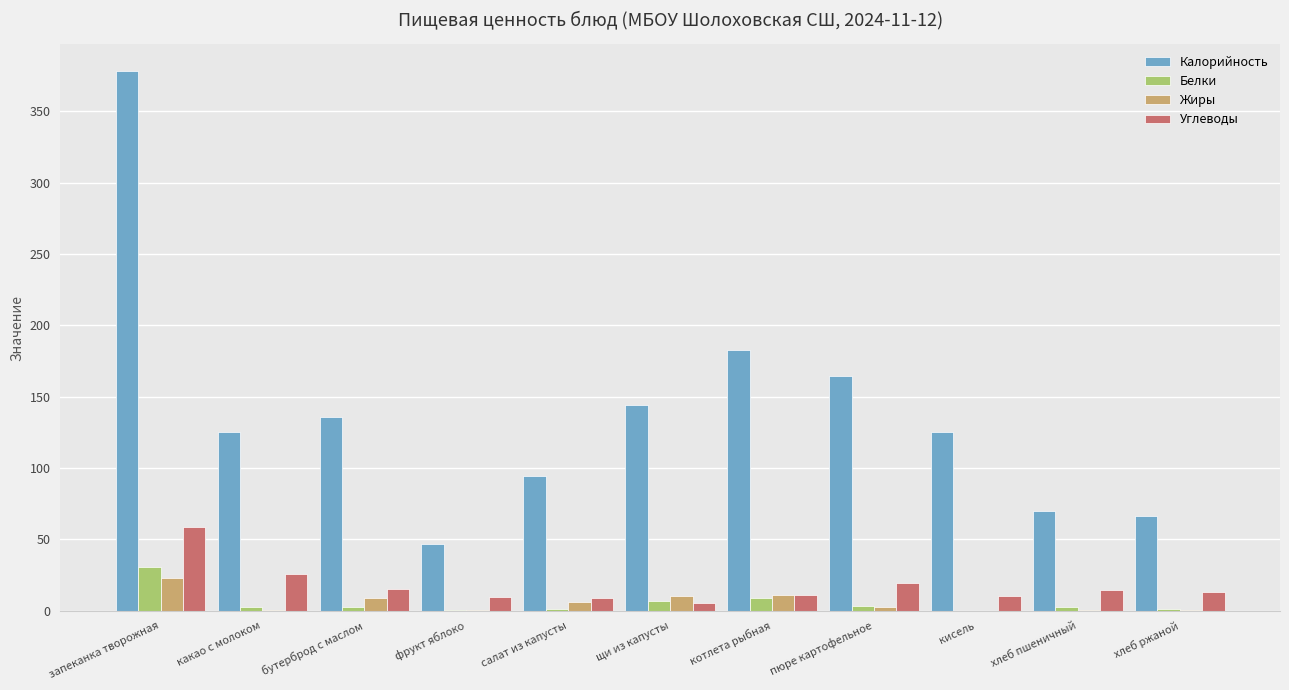

What is the sum of all Калорийность values?

1533.0